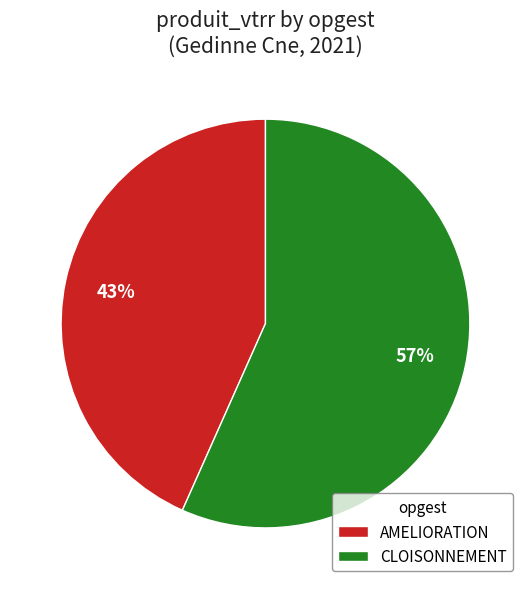

Is the sum of CLOISONNEMENT and AMELIORATION greater than half?

Yes